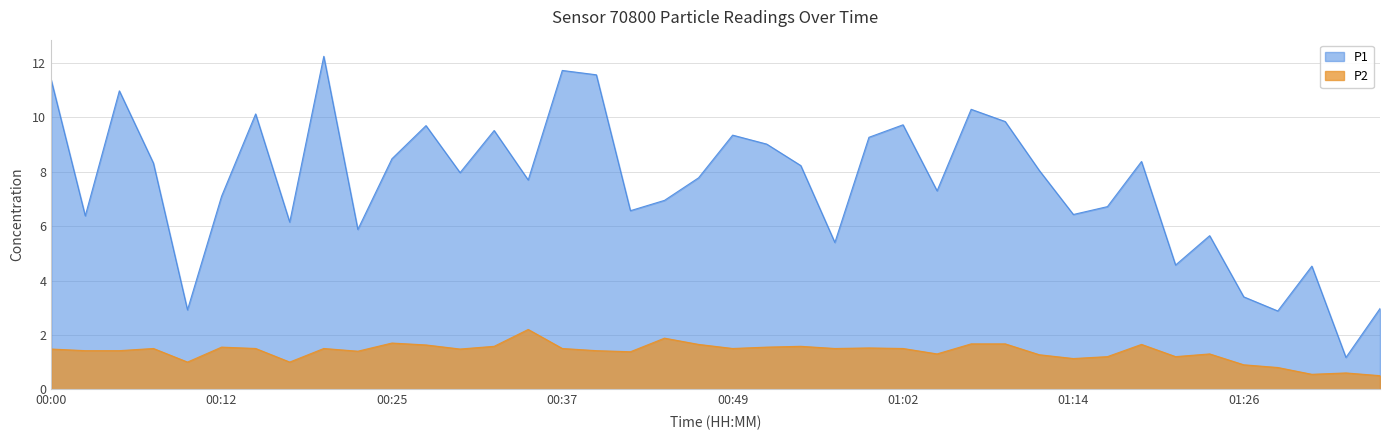

Reading left to right, extract all data points from this chart.

P1: 00:00=11.4	00:03=6.4	00:05=11.0	00:08=8.3	00:10=2.9	00:12=7.1	00:15=10.1	00:17=6.2	00:20=12.2	00:22=5.9	00:25=8.5	00:27=9.7	00:30=8.0	00:32=9.5	00:35=7.7	00:37=11.7	00:40=11.6	00:42=6.6	00:44=7.0	00:47=7.8	00:49=9.3	00:52=9.0	00:54=8.2	00:57=5.4	00:59=9.3	01:02=9.7	01:04=7.3	01:07=10.3	01:09=9.8	01:12=8.1	01:14=6.4	01:16=6.7	01:19=8.4	01:21=4.6	01:24=5.7	01:26=3.4	01:29=2.9	01:31=4.5	01:34=1.2	01:36=3.0
P2: 00:00=1.5	00:03=1.4	00:05=1.4	00:08=1.5	00:10=1.0	00:12=1.6	00:15=1.5	00:17=1.0	00:20=1.5	00:22=1.4	00:25=1.7	00:27=1.6	00:30=1.5	00:32=1.6	00:35=2.2	00:37=1.5	00:40=1.4	00:42=1.4	00:44=1.9	00:47=1.6	00:49=1.5	00:52=1.6	00:54=1.6	00:57=1.5	00:59=1.5	01:02=1.5	01:04=1.3	01:07=1.7	01:09=1.7	01:12=1.3	01:14=1.1	01:16=1.2	01:19=1.6	01:21=1.2	01:24=1.3	01:26=0.9	01:29=0.8	01:31=0.6	01:34=0.6	01:36=0.5